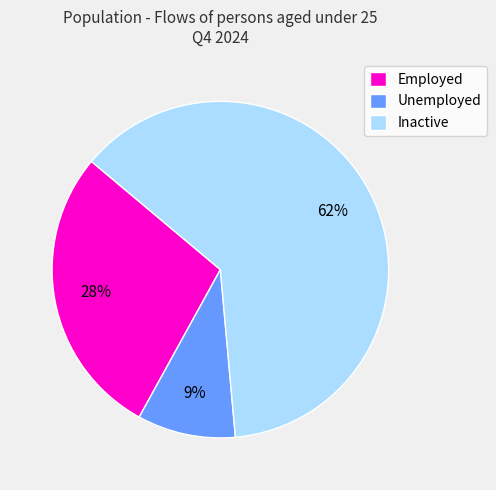

The Employed slice represents 14% of the pie. True or false?

False